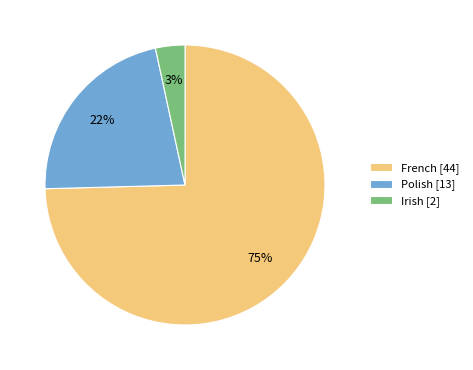

Which category has the smallest portion of the pie?

Irish